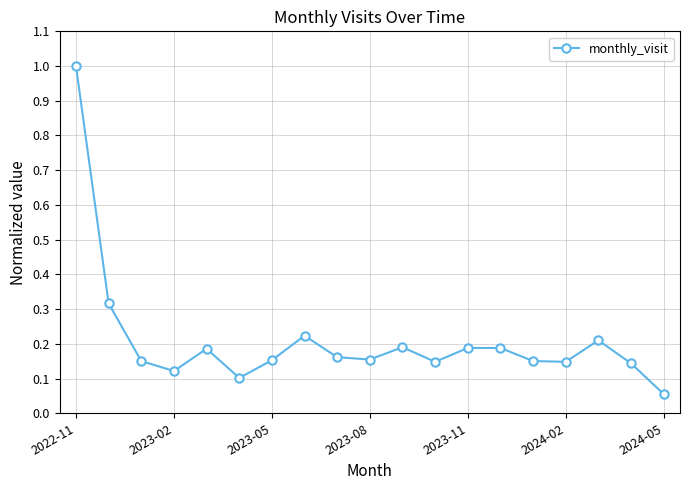

What is the difference between the maximum and minimum values?

0.9